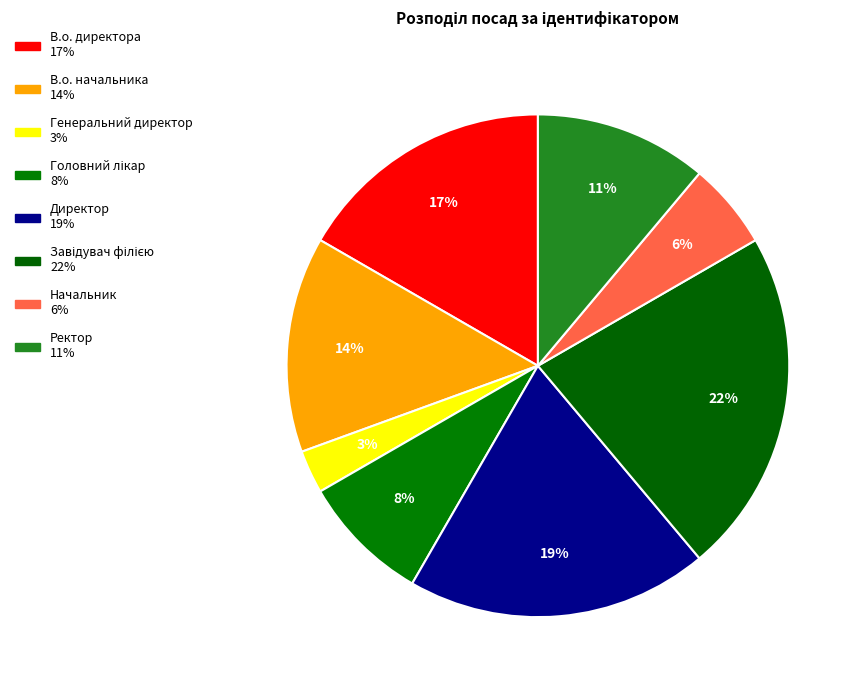

How many segments does this pie chart have?

8